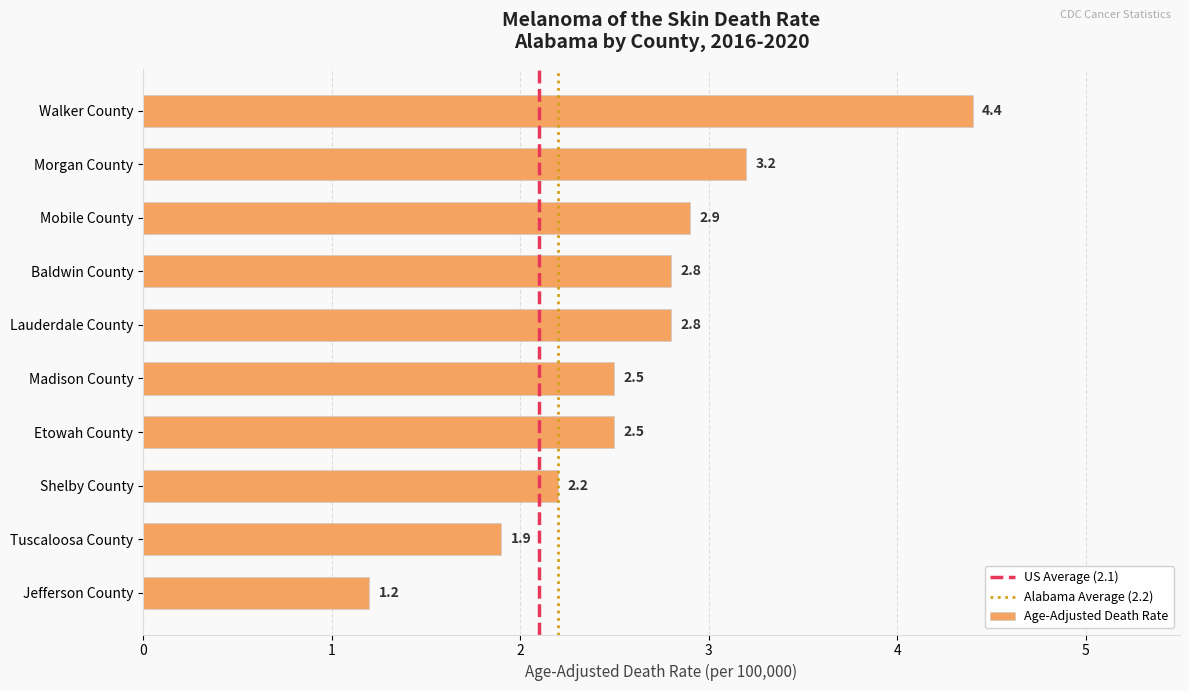

What is the change in value from Etowah County to Tuscaloosa County?

-0.6